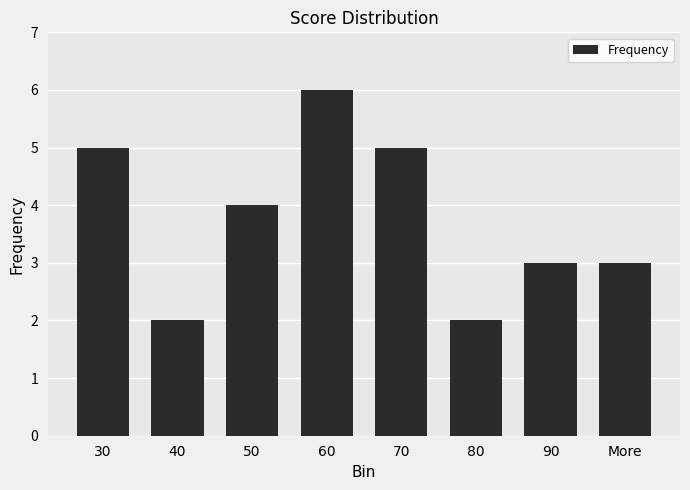

What is the difference between the second highest and minimum values?

3